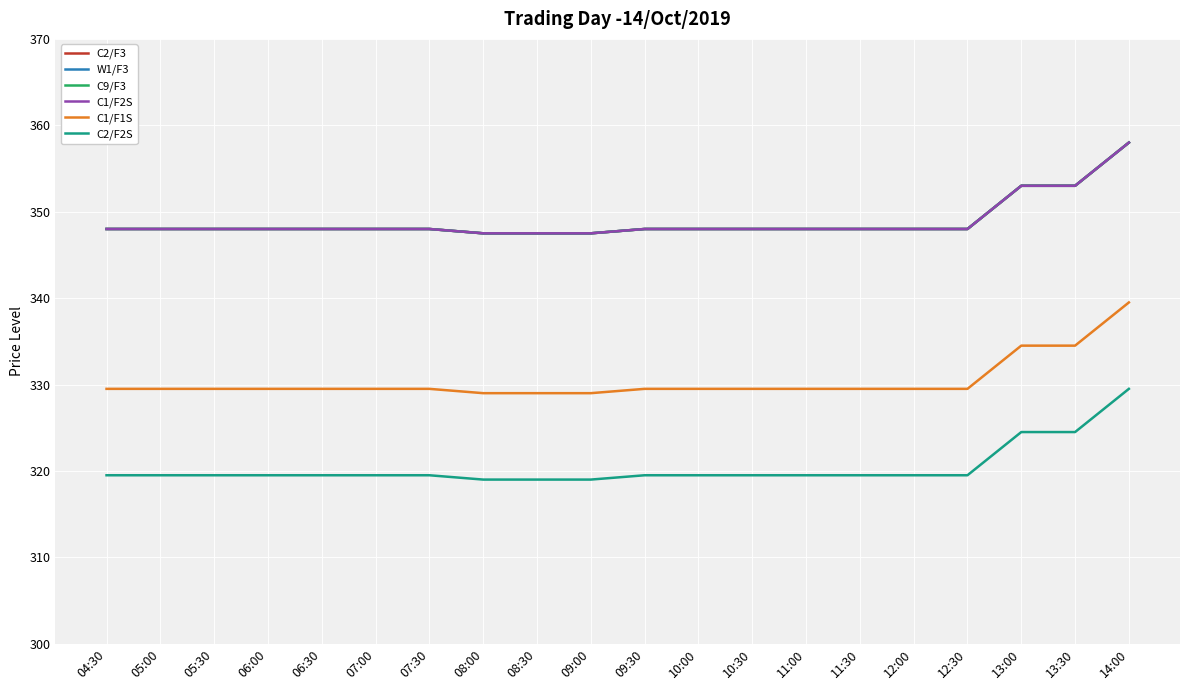

True or false: C2/F2S and C2/F3 intersect in this chart.

False